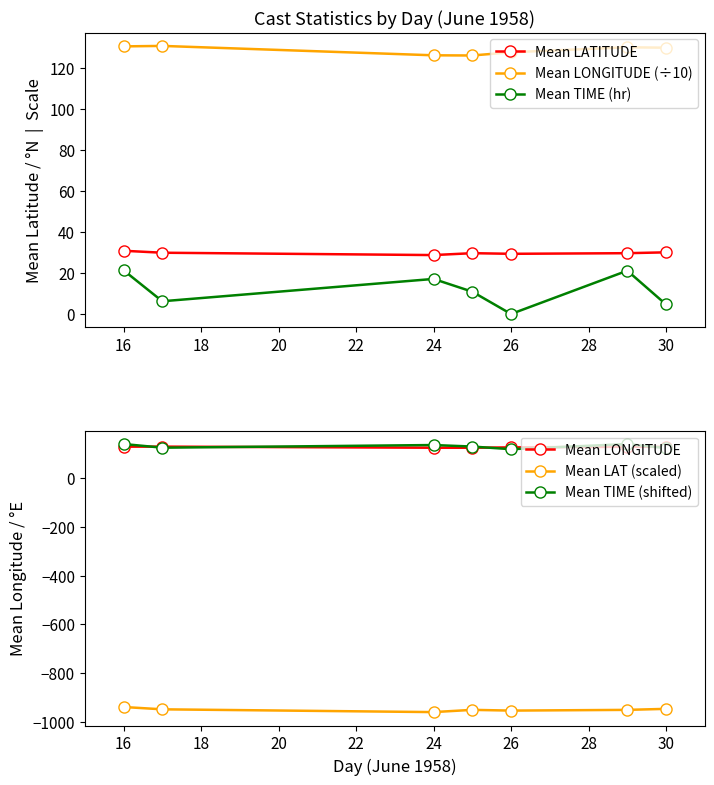

What is the maximum value for Mean TIME (shifted)?

141.5